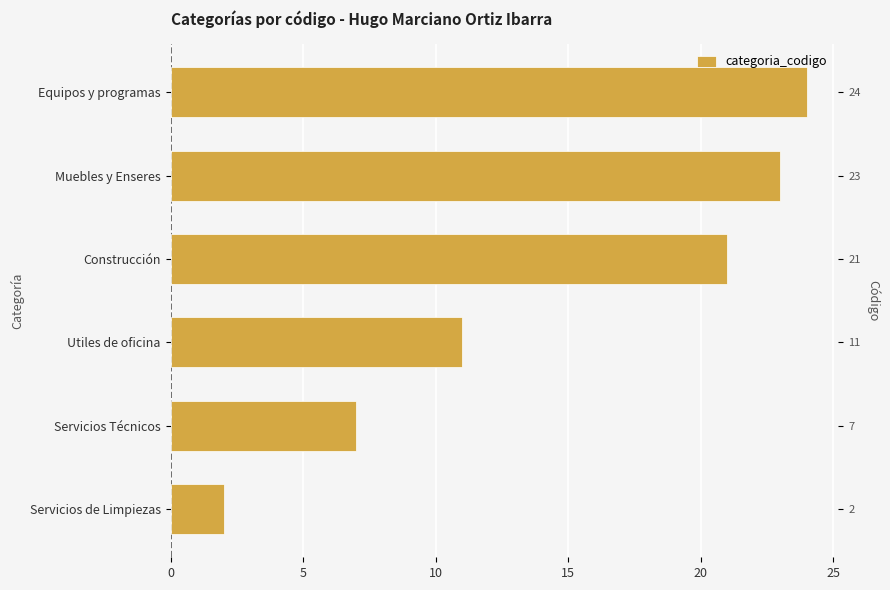

Reading left to right, extract all data points from this chart.

2	7	11	21	23	24